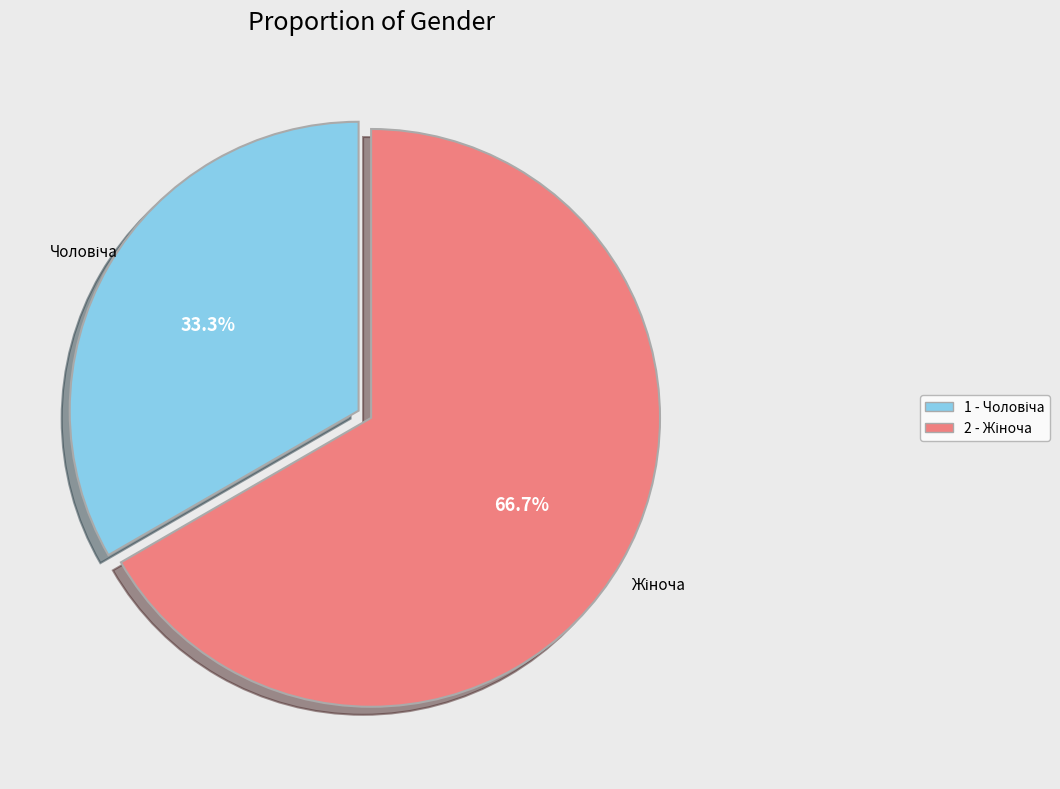

Is there any slice that represents more than half of the pie?

Yes